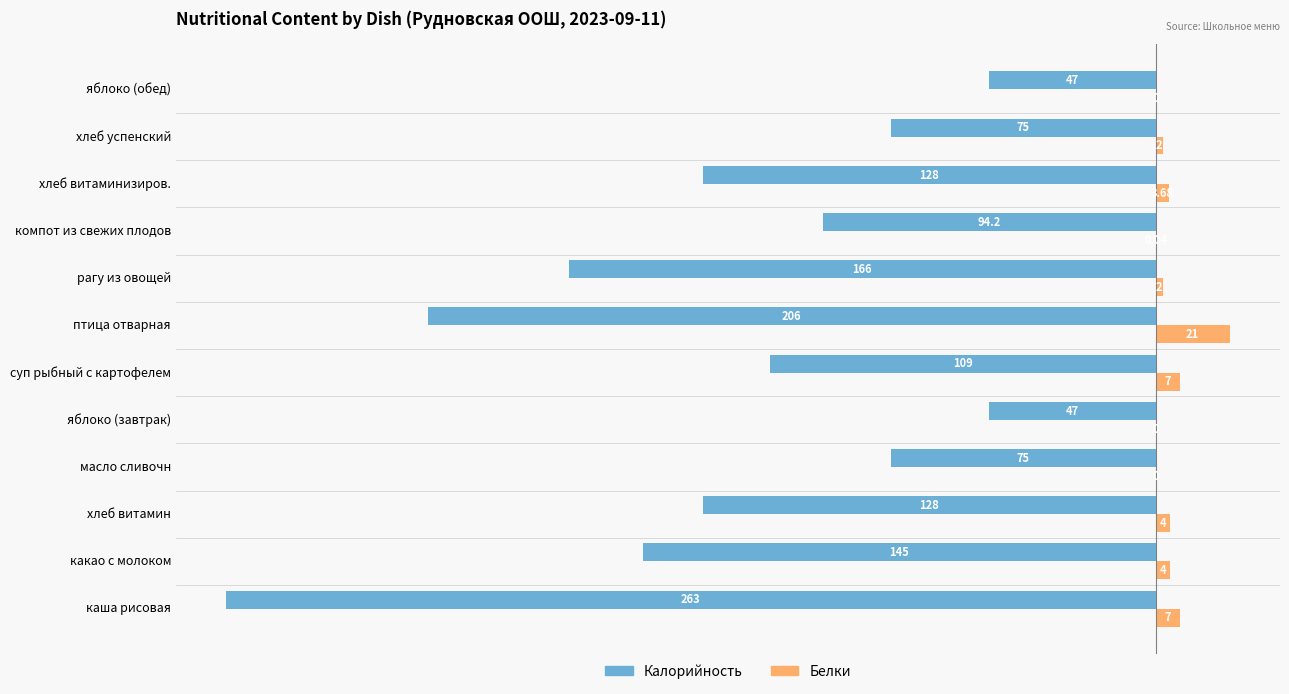

Which label corresponds to the largest value in the chart?

птица отварная